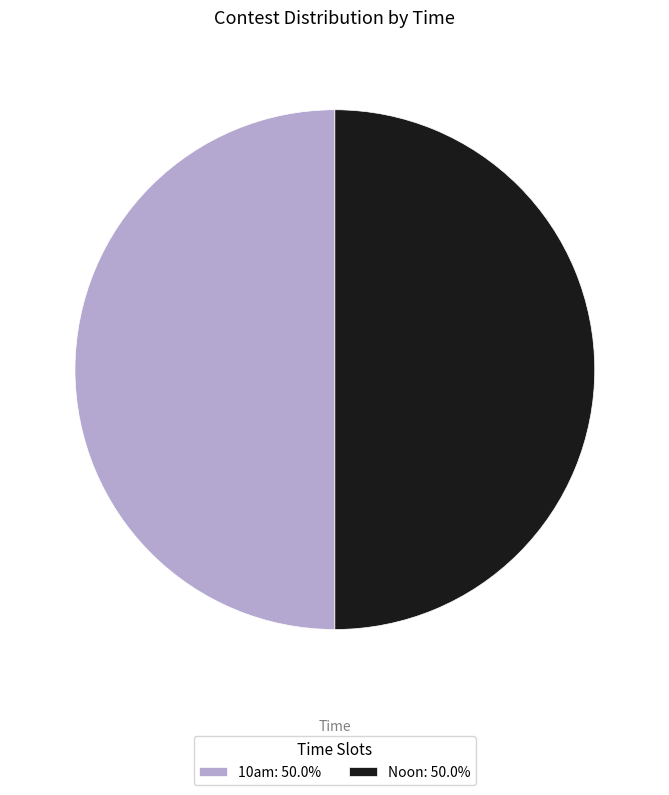

Approximately how many times larger is the value at 10am: 50.0% compared to Noon: 50.0%?

1.0